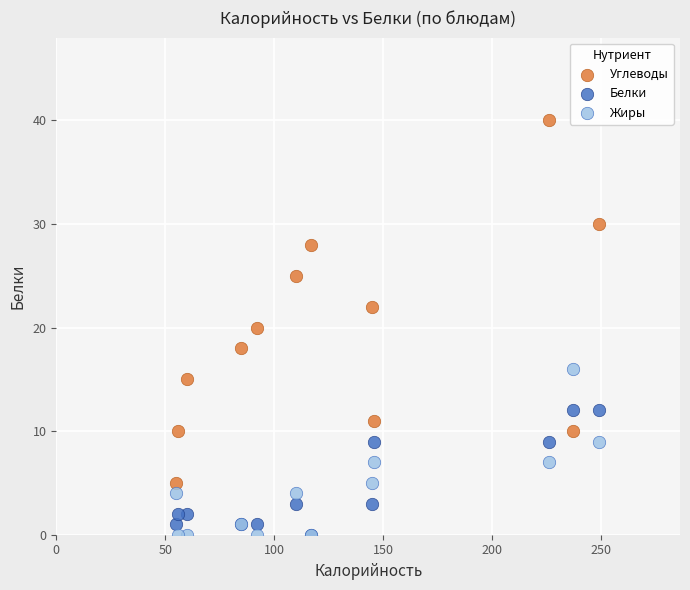

Which series has the widest spread of Y values?

Углеводы